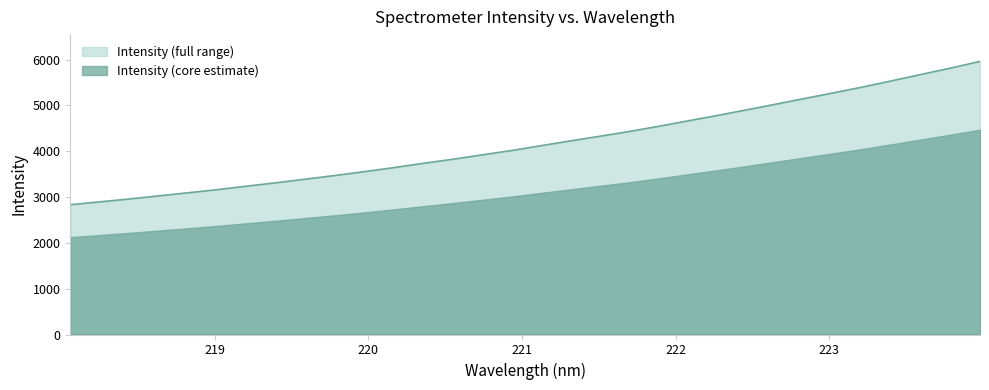

What is the difference between the maximum and minimum values?

3127.6